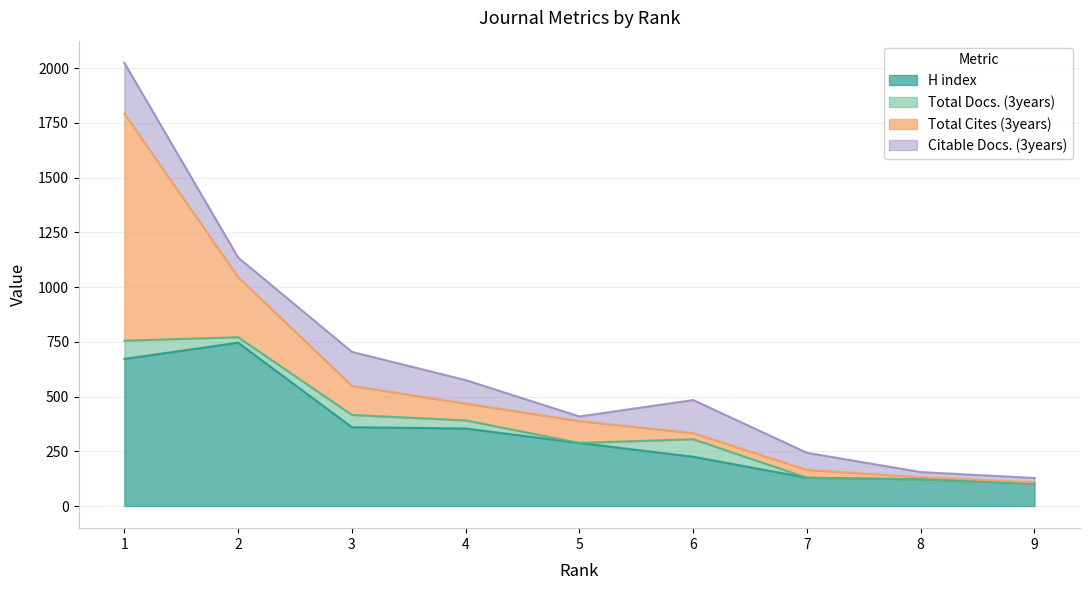

The Citable Docs. (3years) series shows 107 at 4. True or false?

True